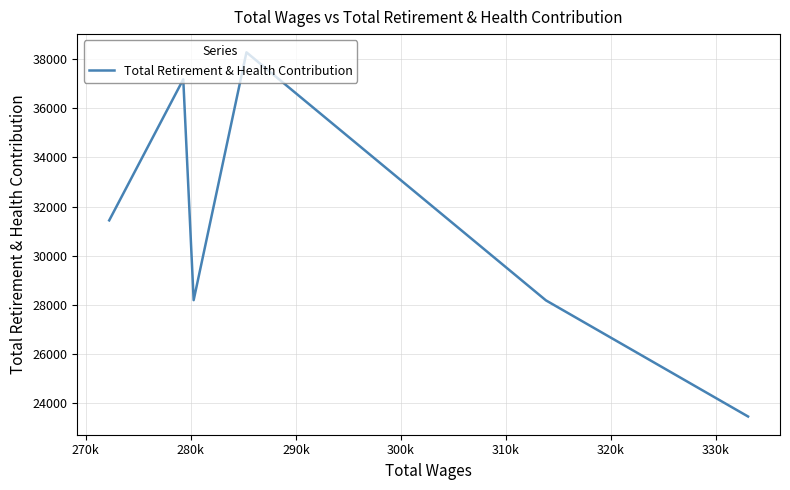

What is the minimum value shown in the chart?

23469.0